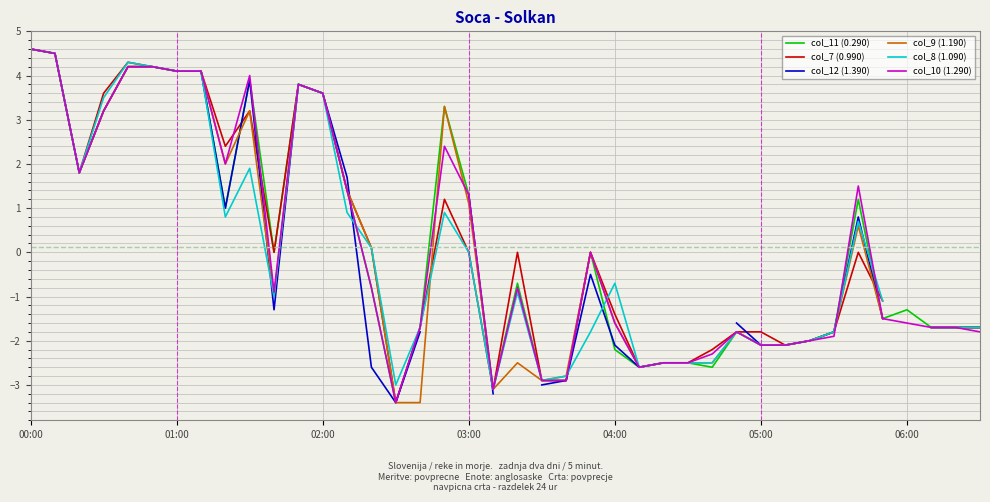

What position from the right is 8?

32